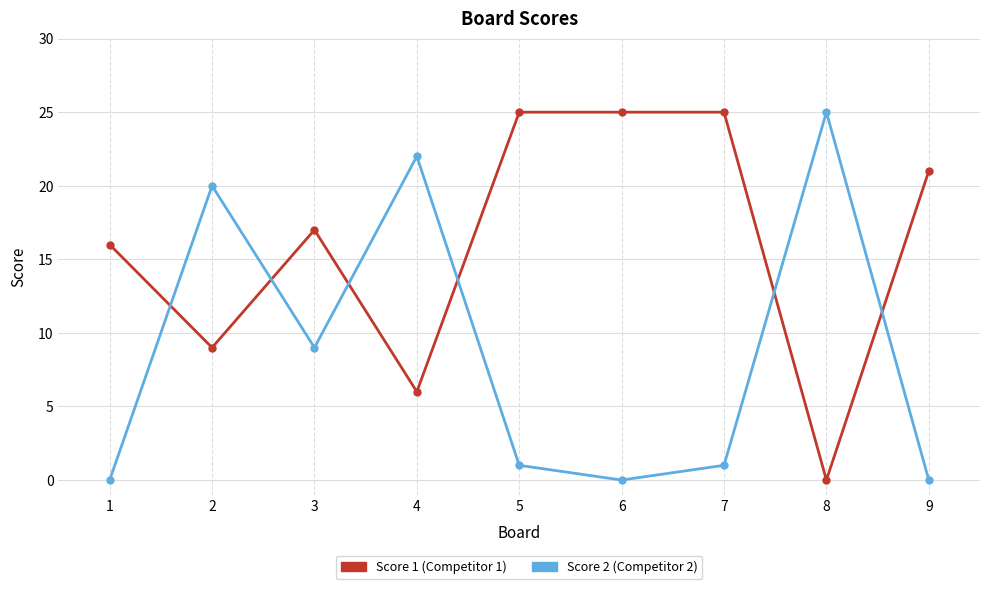

What is the total value across all series at 7?

26